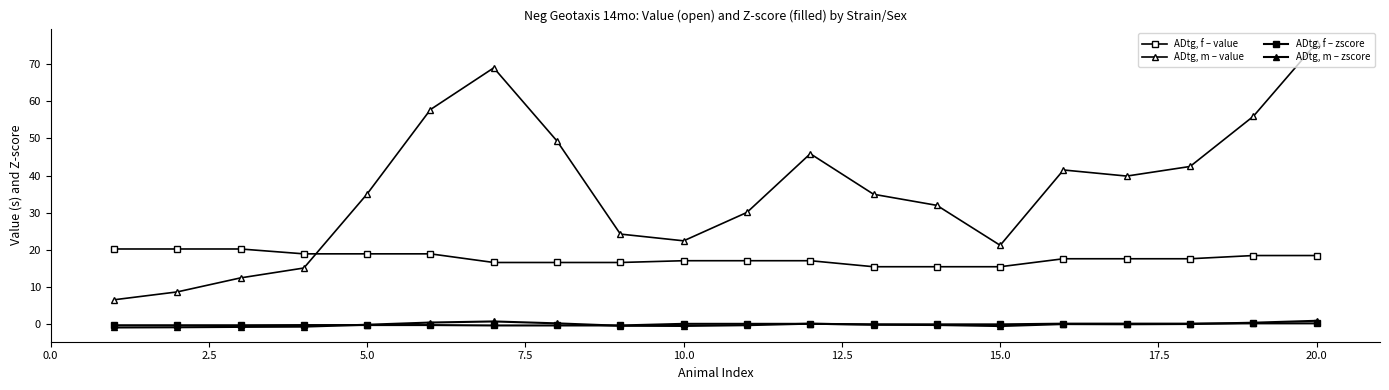

How many categories are shown in the chart?

20